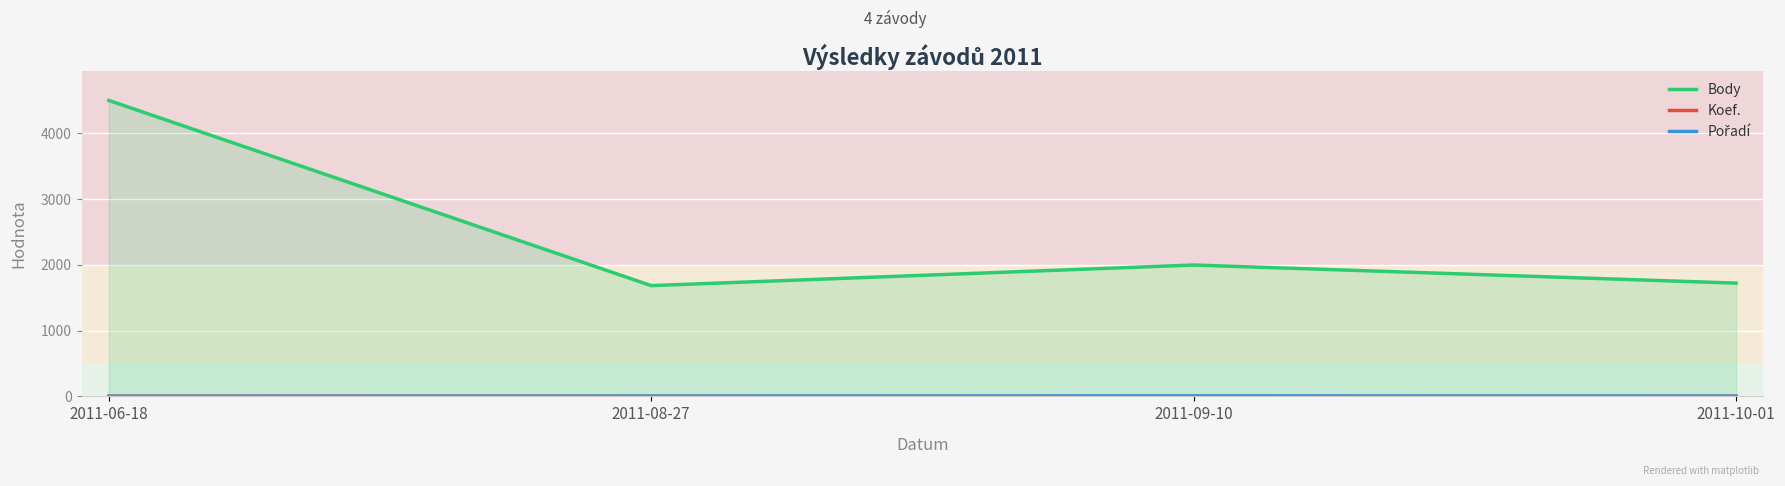

Reading left to right, what are all the values shown in this chart?

Body: 2011-06-18=4497	2011-08-27=1683	2011-09-10=1996	2011-10-01=1721
Koef.: 2011-06-18=3	2011-08-27=2	2011-09-10=0	2011-10-01=2
Pořadí: 2011-06-18=1	2011-08-27=4	2011-09-10=8	2011-10-01=4